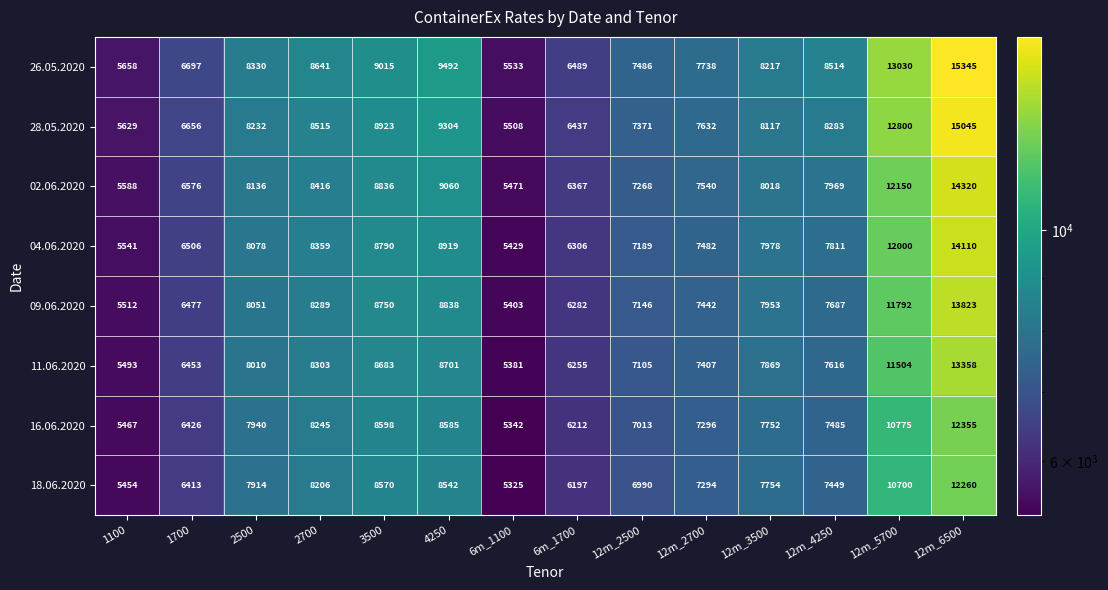

What is the difference between the maximum and minimum values in the 16.06.2020 series?

7013